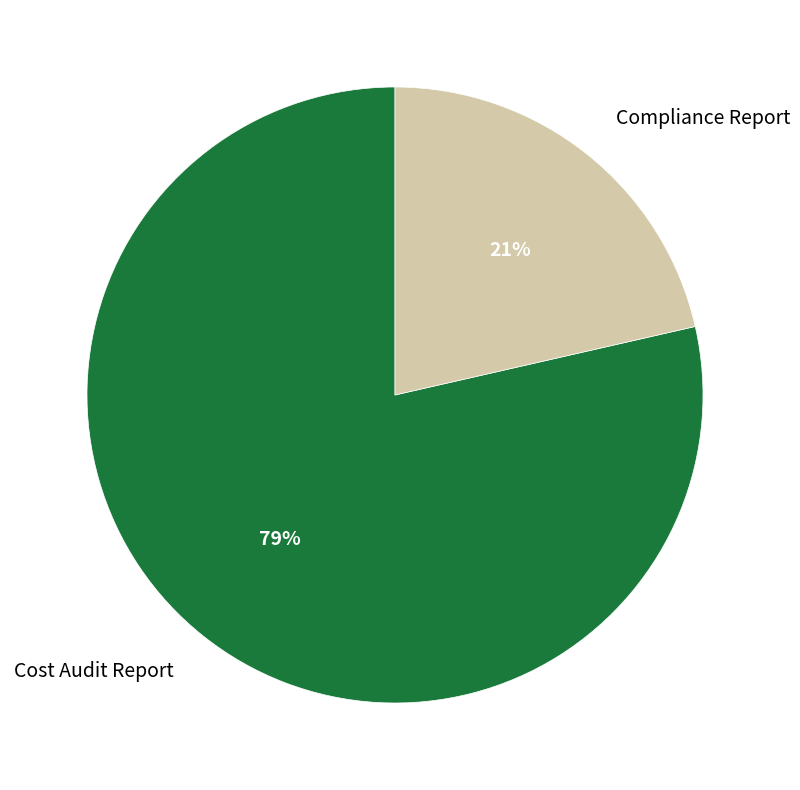

To the nearest percent, what percentage of the pie is Cost Audit Report?

79%